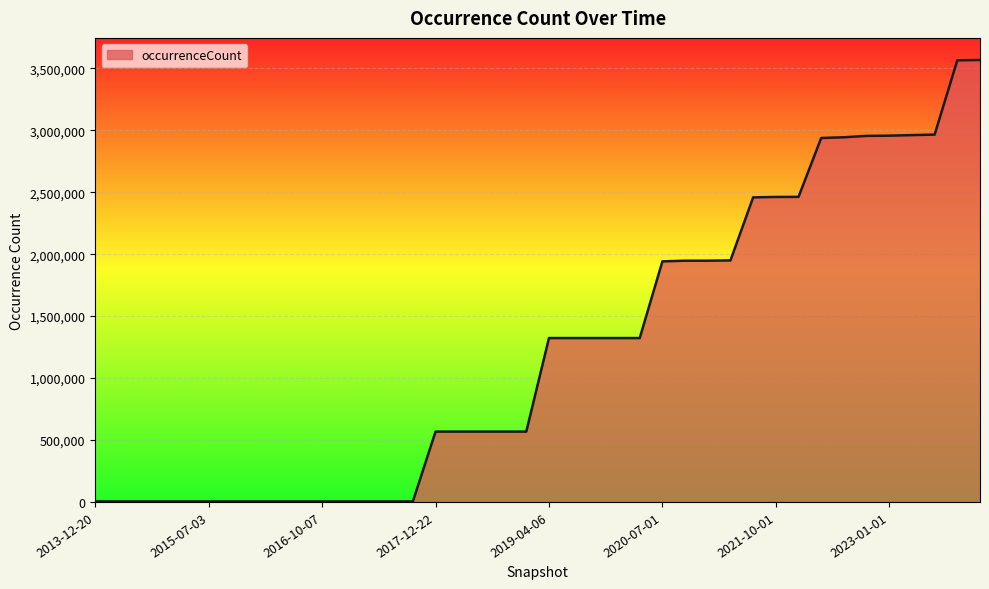

What is the difference between the maximum and minimum values?

3563422